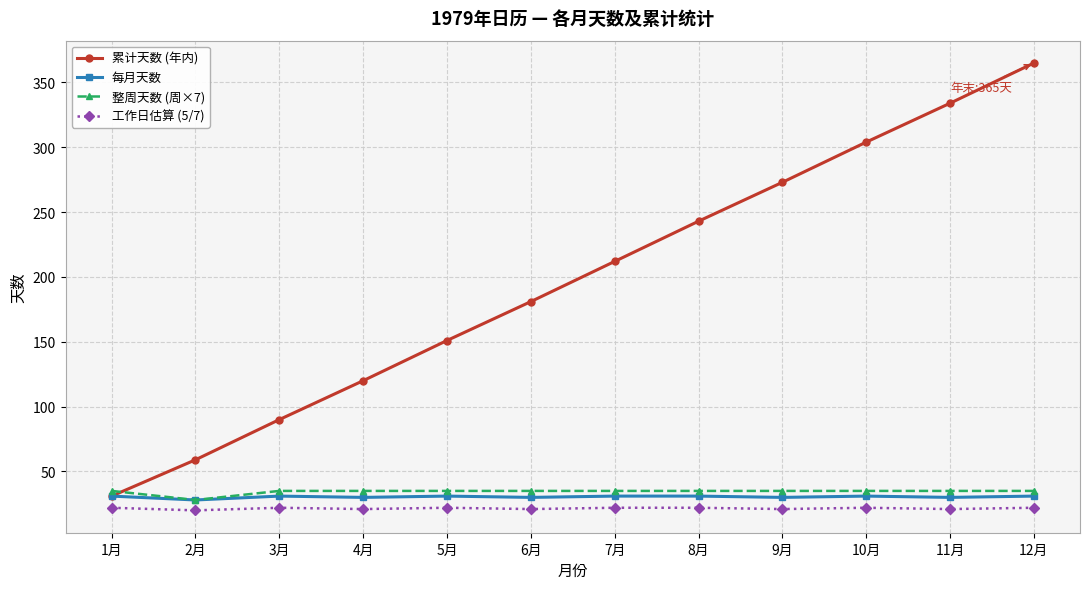

Which label corresponds to the largest value in the chart?

12月